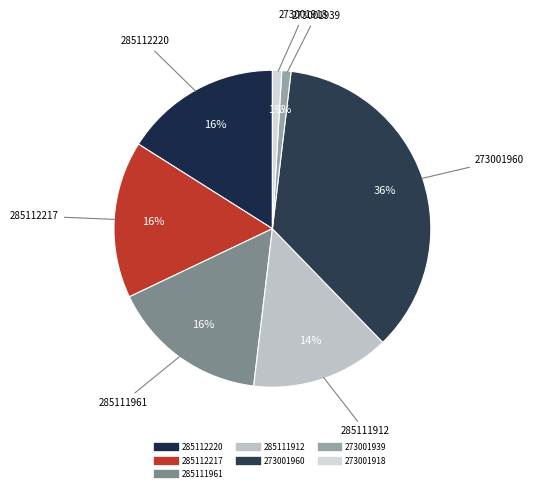

True or false: 273001960 accounts for 21% of the total.

False